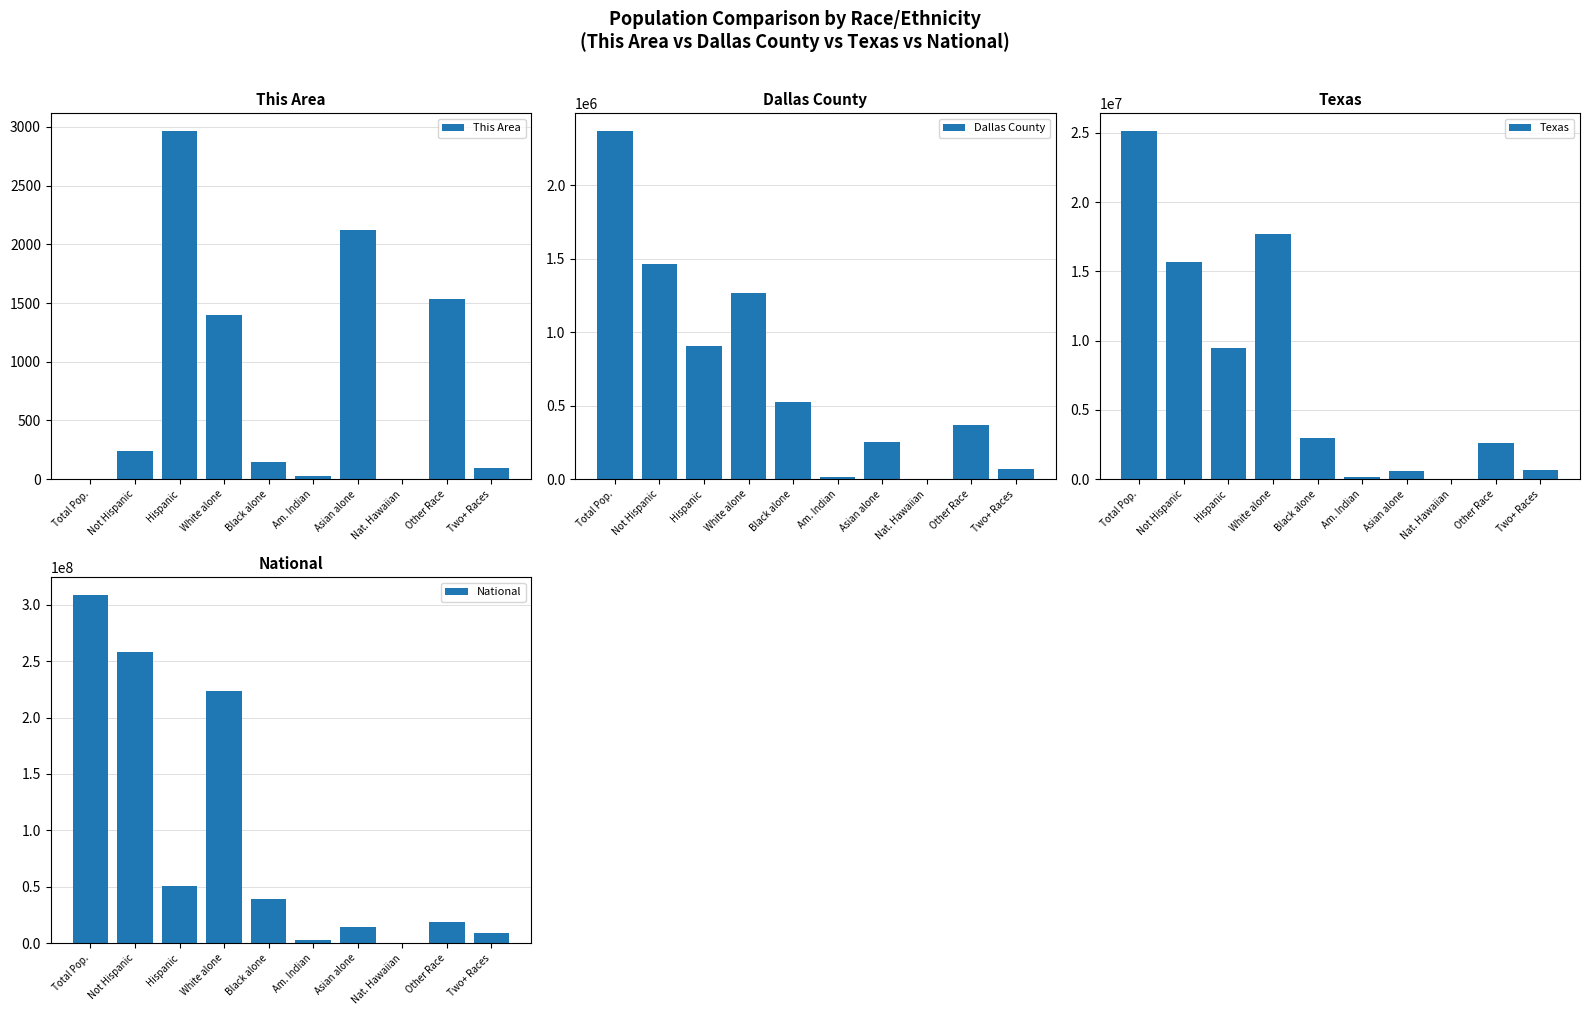

At how many categories does at least one series exceed 39957650?

4